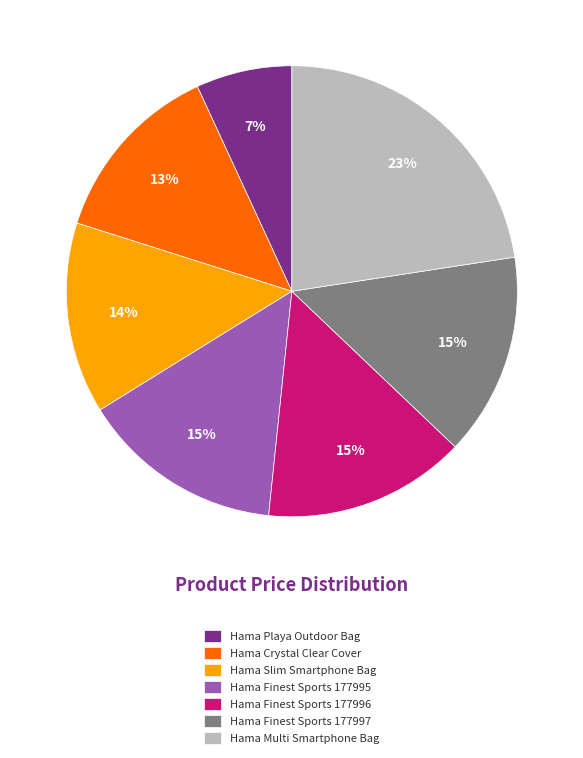

To the nearest percent, what is the difference between the Hama Crystal Clear Cover and Hama Playa Outdoor Bag slice percentages?

6%